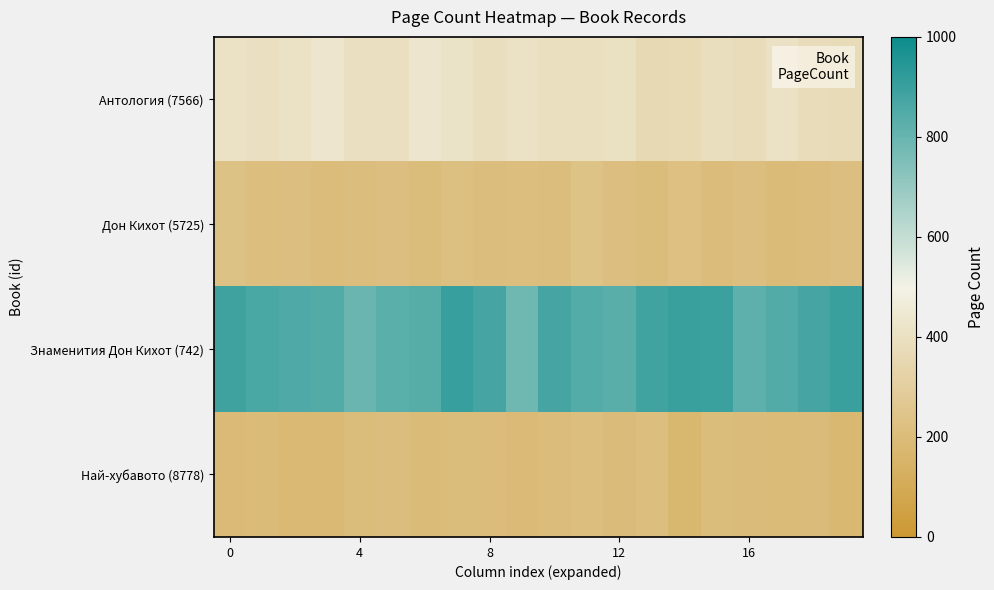

Reading left to right, extract all data points from this chart.

Антология (7566): 409.9	397.2	413.0	430.5	395.3	395.3	431.6	415.3	390.6	410.9	390.7	390.7	404.8	361.7	365.5	388.8	379.7	406.3	381.8	371.8
Дон Кихот (5725): 231.8	213.6	216.7	200.6	210.1	217.2	203.6	220.1	209.5	212.8	209.5	236.0	215.9	204.6	224.9	202.8	218.3	194.8	201.7	218.1
Знаменития Дон Кихот (742): 889.7	865.4	853.0	845.1	794.6	827.1	838.2	903.4	872.7	782.4	871.9	841.5	829.0	884.2	902.2	898.0	822.0	844.7	872.2	899.9
Най-хубавото (8778): 191.3	194.2	185.2	184.3	204.0	209.3	195.3	205.8	199.5	189.7	199.5	211.1	195.6	211.3	170.3	204.1	196.9	193.1	196.9	176.5